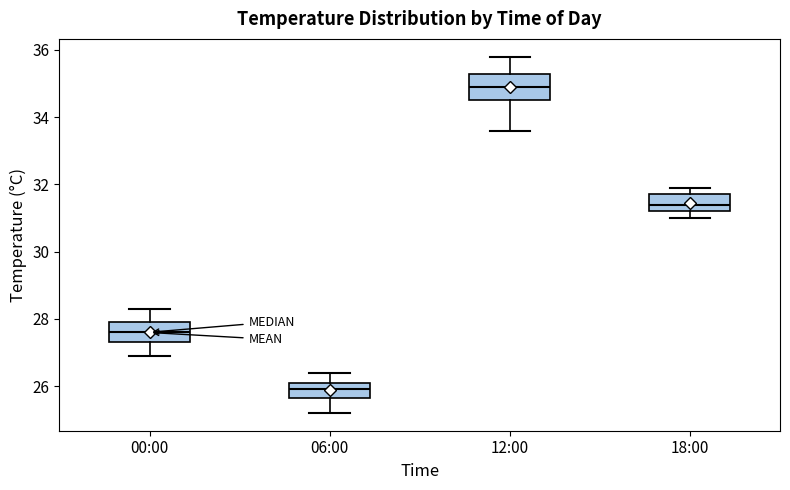

Reading left to right, transcribe this box plot: for each box, give where its median line is, the range the box spans, and where its two whiskers end, as read against the y-axis. The values are not printed on the chart, so give them approximately, as read against the axis.

00:00: median 27.6, box 27.4 to 28.0, whiskers 27.0 to 28.4
06:00: median 26.0, box 25.6 to 26.2, whiskers 25.2 to 26.4
12:00: median 35.0, box 34.6 to 35.4, whiskers 33.6 to 35.8
18:00: median 31.4, box 31.2 to 31.8, whiskers 31.0 to 32.0